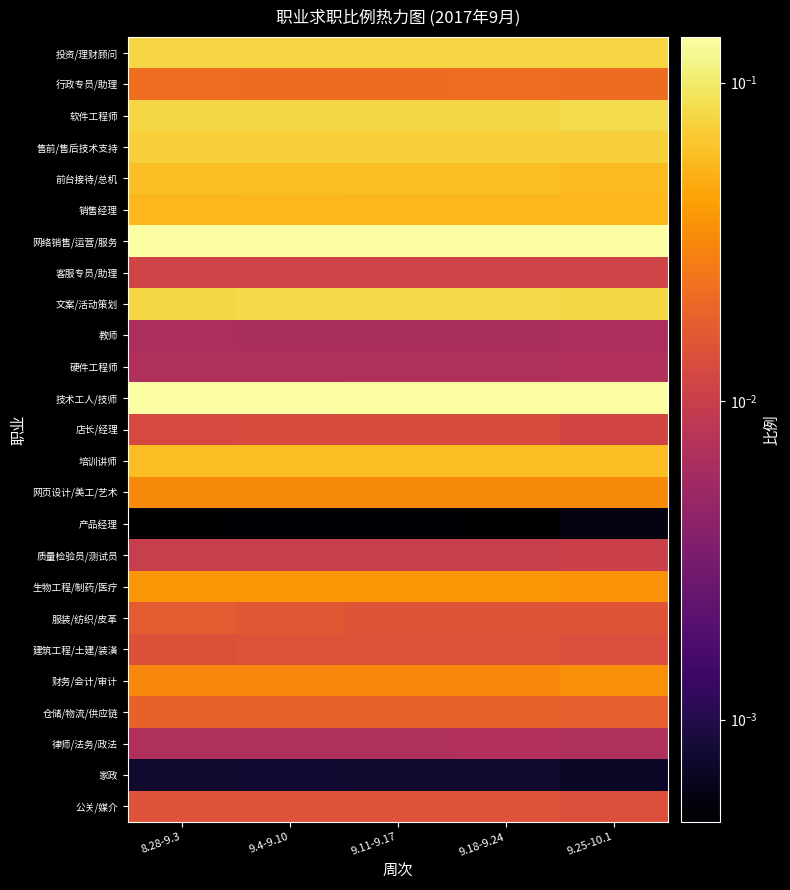

At which category is the sum across all series the highest?

9.18-9.24